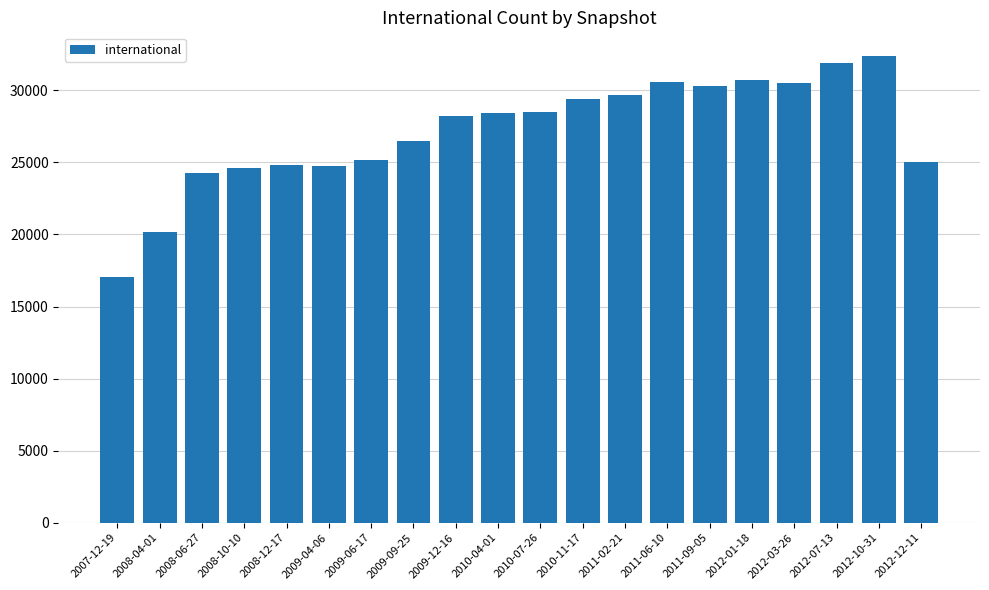

The chart shows a value of 49877 at 2012-10-31. True or false?

False